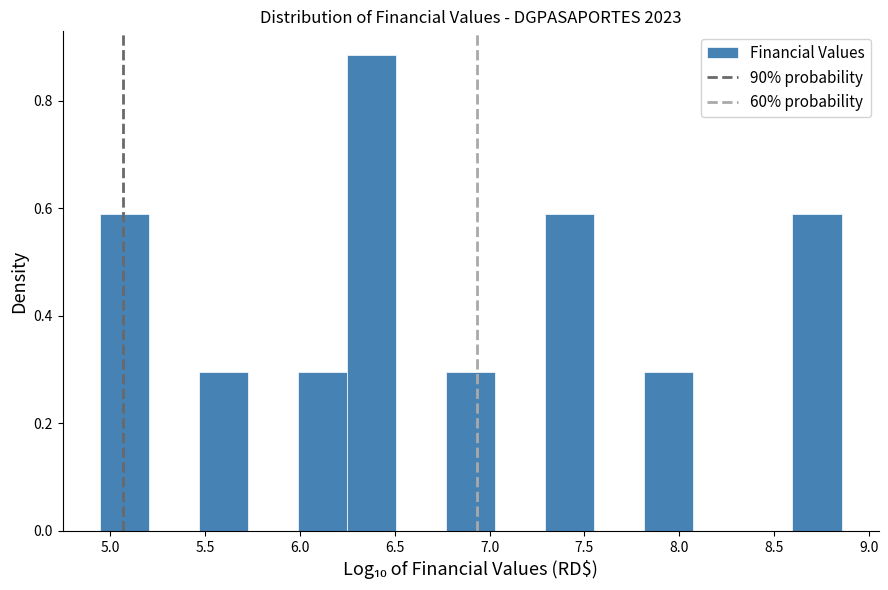

What is the height of the bar covering 6.25 to 6.50 on the x-axis? Neither the bar edges nor the heights are printed on the chart, so give them approximately, as read against the axes.

0.88